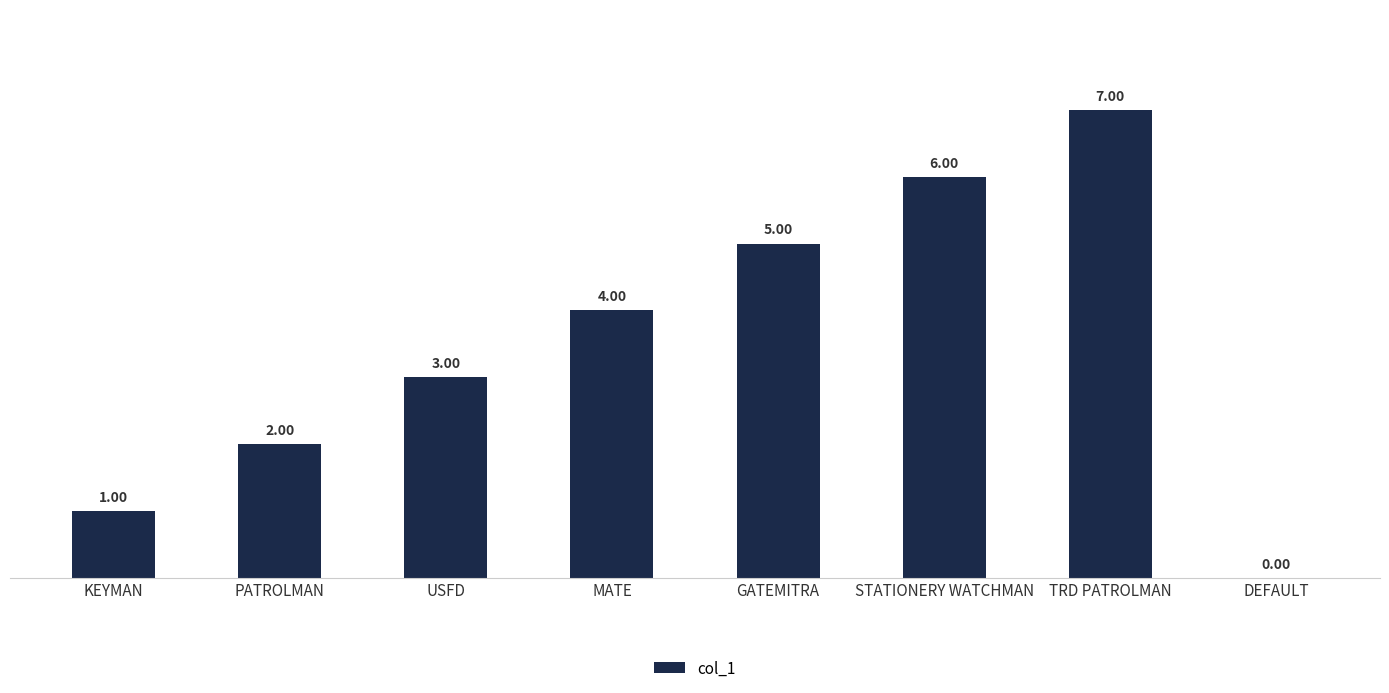

What is the change in value from MATE to DEFAULT?

-4